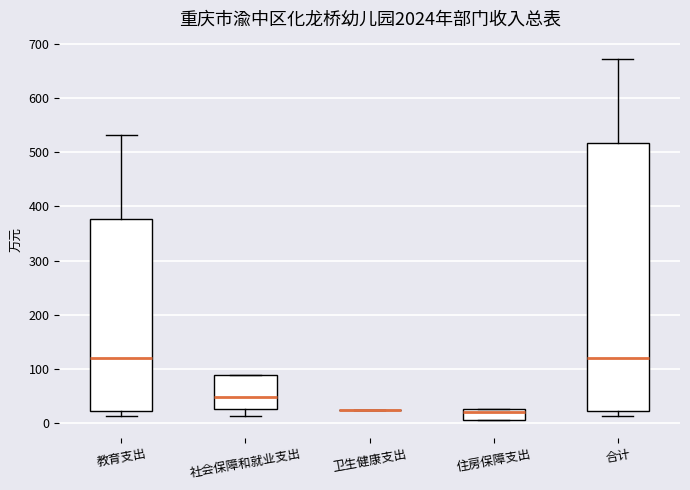

Reading left to right, transcribe this box plot: for each box, give where its median line is, the range the box spans, and where its two whiskers end, as read against the y-axis. The values are not printed on the chart, so give them approximately, as read against the axis.

教育支出: median 120, box 20 to 380, whiskers 10 to 530
社会保障和就业支出: median 50, box 30 to 90, whiskers 10 to 90
卫生健康支出: box collapsed to a line at 20, whiskers 20 to 20
住房保障支出: median 20, box 10 to 30, whiskers 10 to 30
合计: median 120, box 20 to 520, whiskers 10 to 670